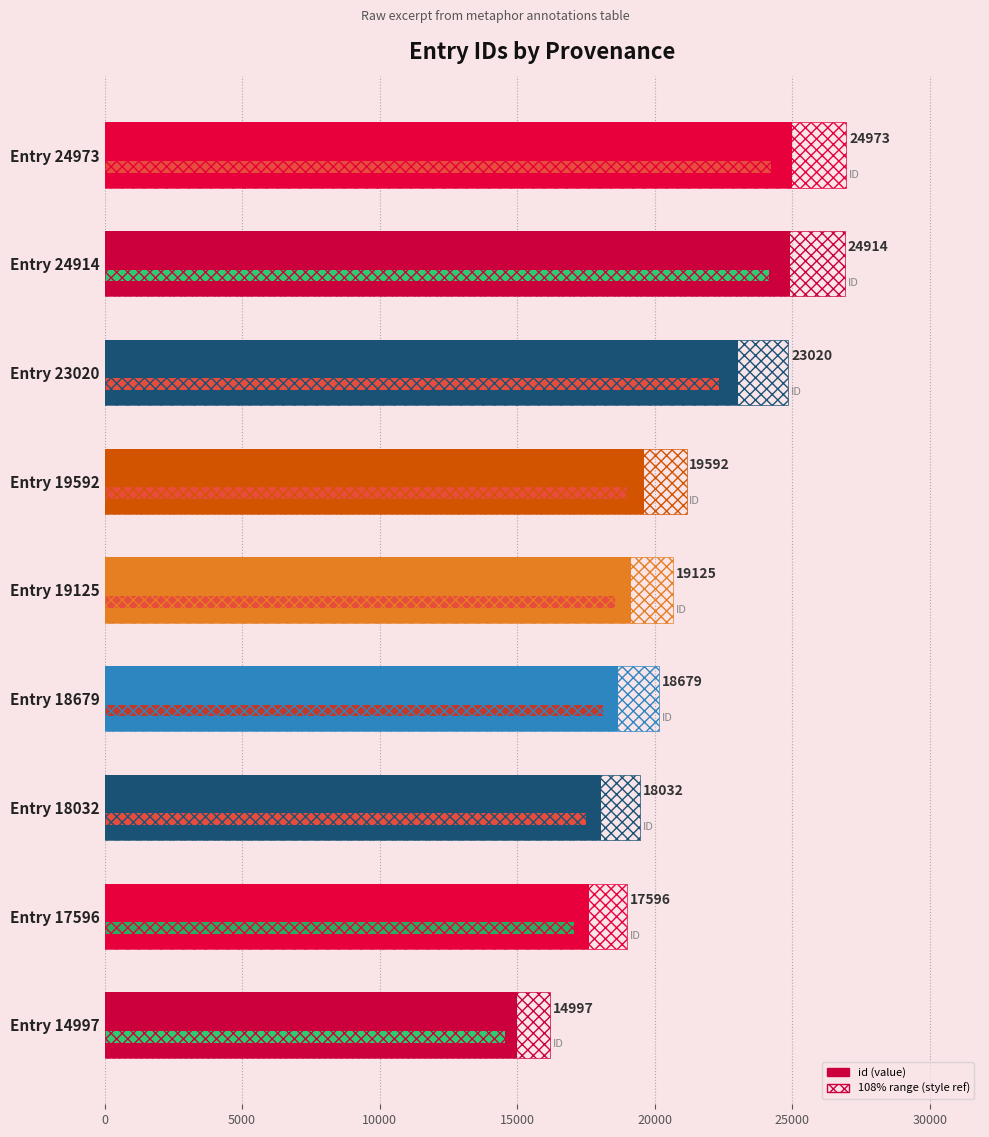

What is the difference between the maximum and minimum values?

9976